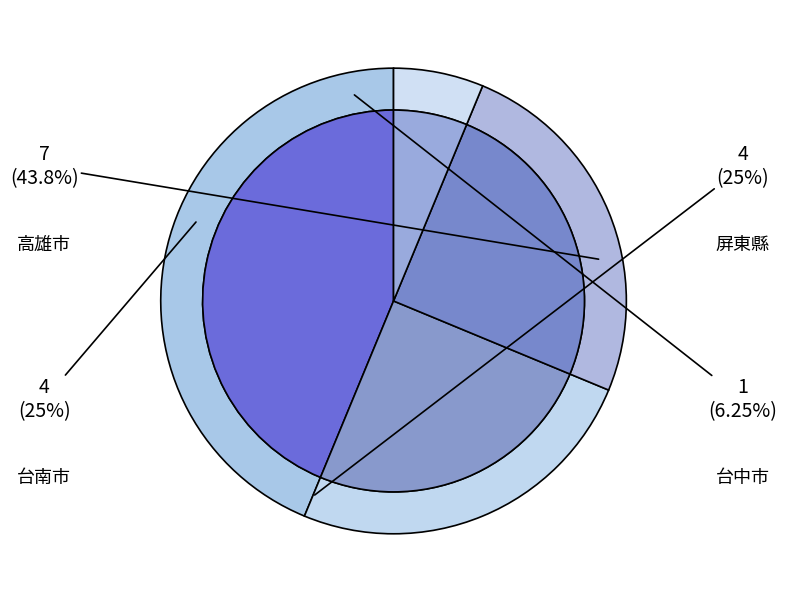

Which slice is the largest?

高雄市